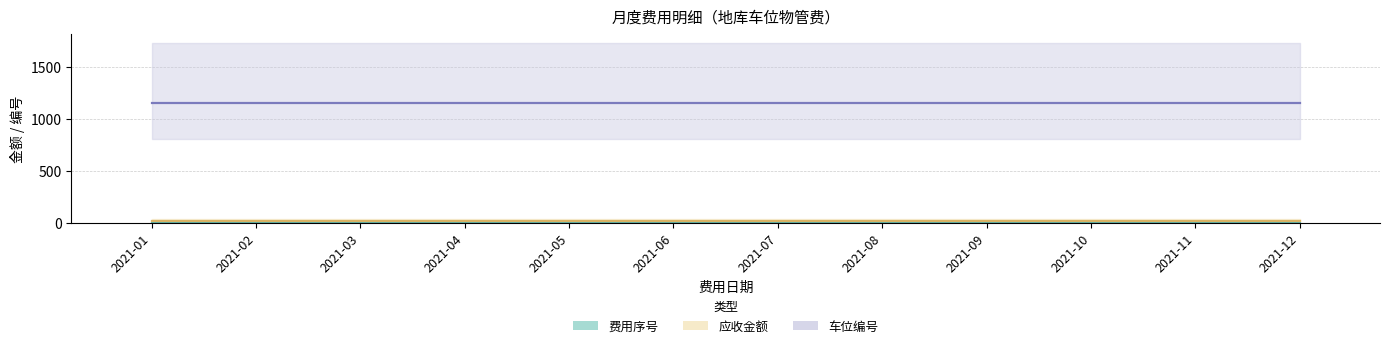

List the labels in order of 费用序号 value, smallest first.

2021-01, 2021-02, 2021-03, 2021-04, 2021-05, 2021-06, 2021-07, 2021-08, 2021-09, 2021-10, 2021-11, 2021-12